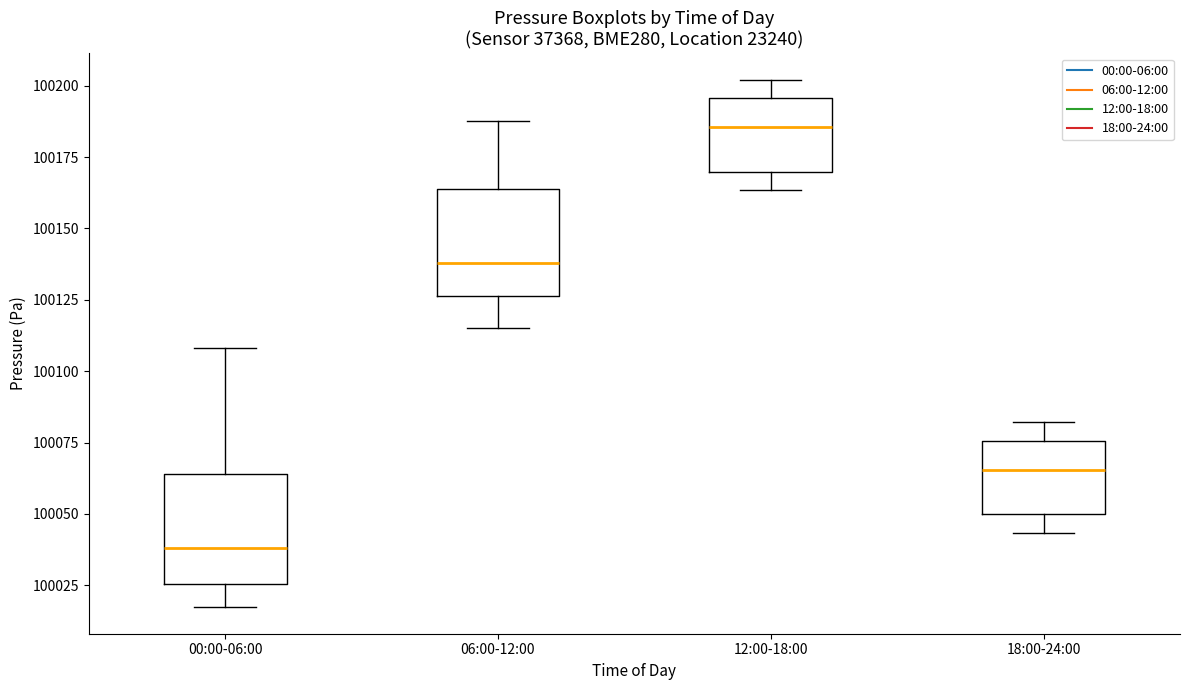

Reading left to right, transcribe this box plot: for each box, give where its median line is, the range the box spans, and where its two whiskers end, as read against the y-axis. The values are not printed on the chart, so give them approximately, as read against the axis.

00:00-06:00: median 100040, box 100025 to 100065, whiskers 100015 to 100110
06:00-12:00: median 100140, box 100125 to 100165, whiskers 100115 to 100190
12:00-18:00: median 100185, box 100170 to 100195, whiskers 100165 to 100200
18:00-24:00: median 100065, box 100050 to 100075, whiskers 100045 to 100080